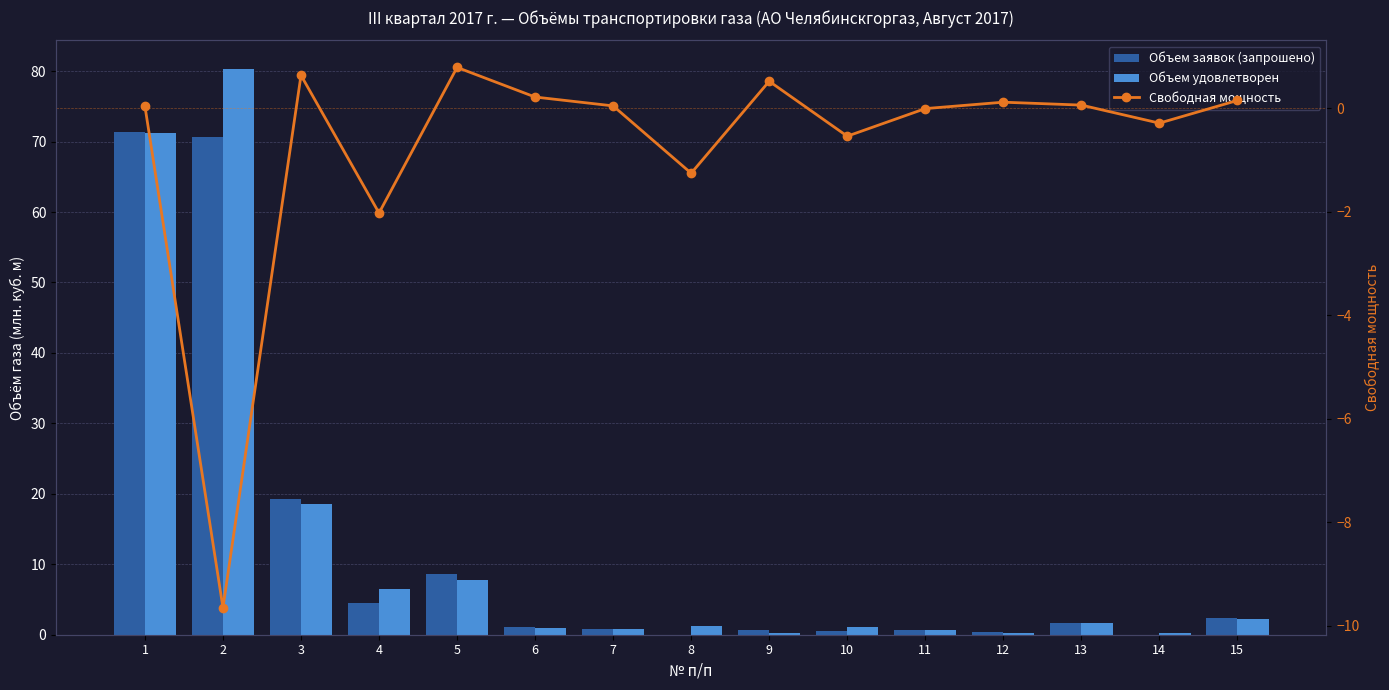

Which series changed the most between 5 and 9?

Объем заявок (запрошено)